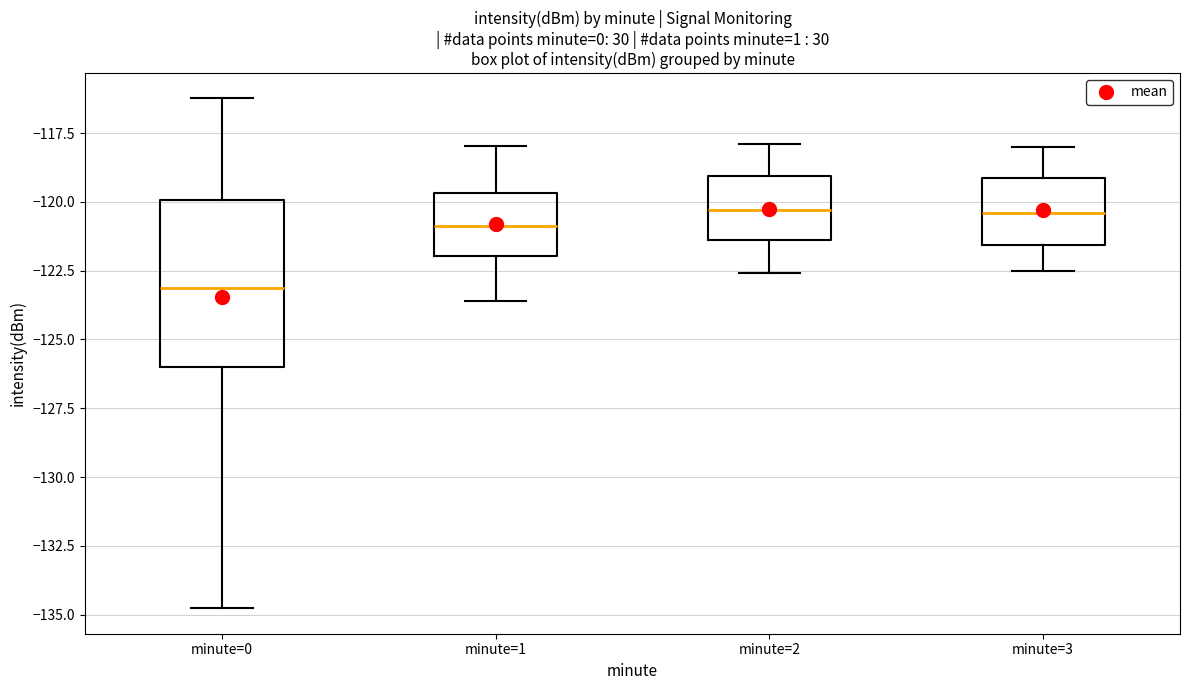

Reading left to right, read every box against the y-axis: the position of its median line, the range the box covers, and the ends of its whiskers. The values are not printed on the chart, so give them approximately, as read against the axis.

minute=0: median -123.0, box -126.0 to -120.0, whiskers -135.0 to -116.0
minute=1: median -121.0, box -122.0 to -119.5, whiskers -123.5 to -118.0
minute=2: median -120.5, box -121.5 to -119.0, whiskers -122.5 to -118.0
minute=3: median -120.5, box -121.5 to -119.0, whiskers -122.5 to -118.0